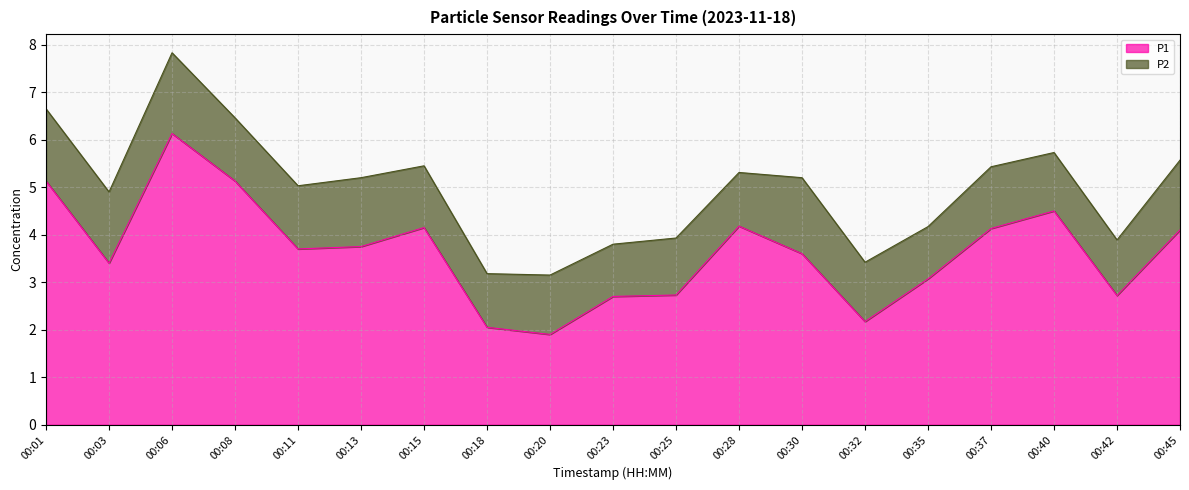

What is the value of the 4th point from the left?

5.1